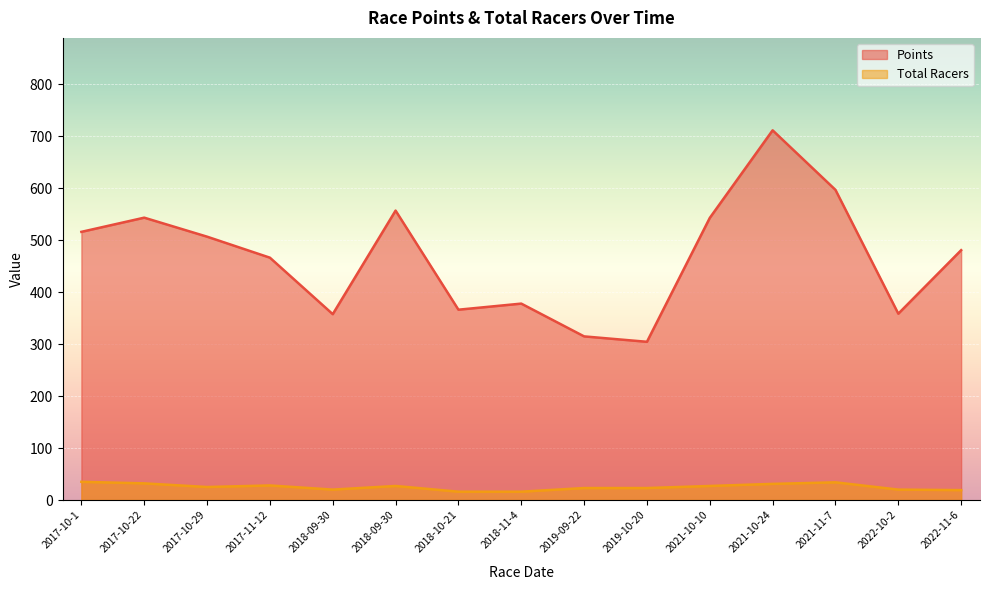

Between 2017-11-12 and 2021-11-7, which series saw the biggest shift?

Points